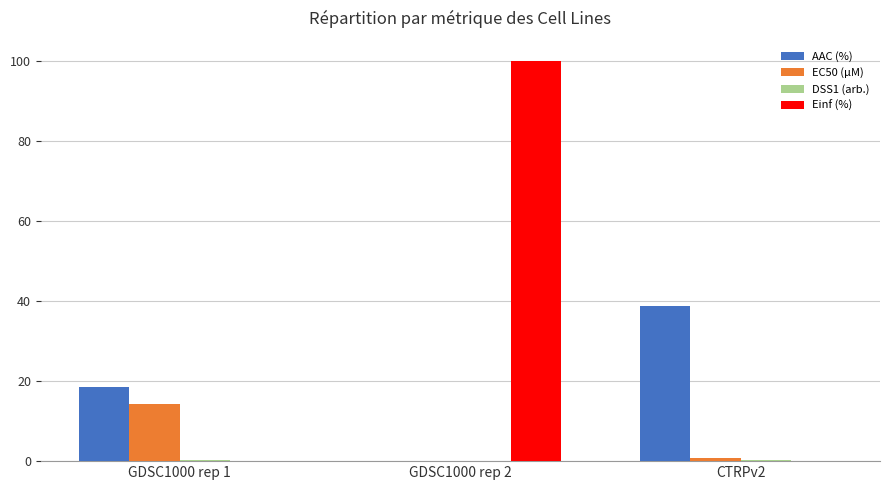

What is the average value of the EC50 (µM) series?

5.0